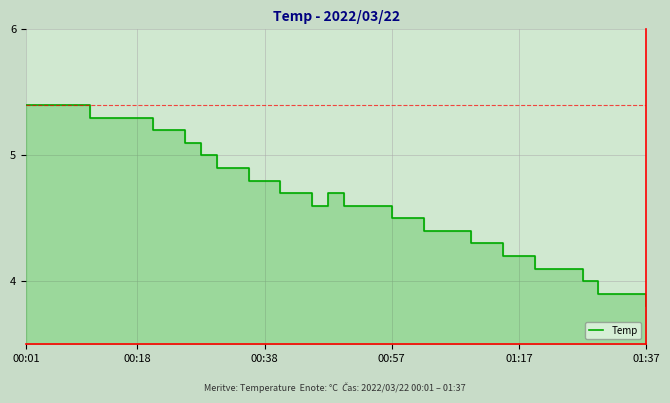

What position from the left is 01:17?

5